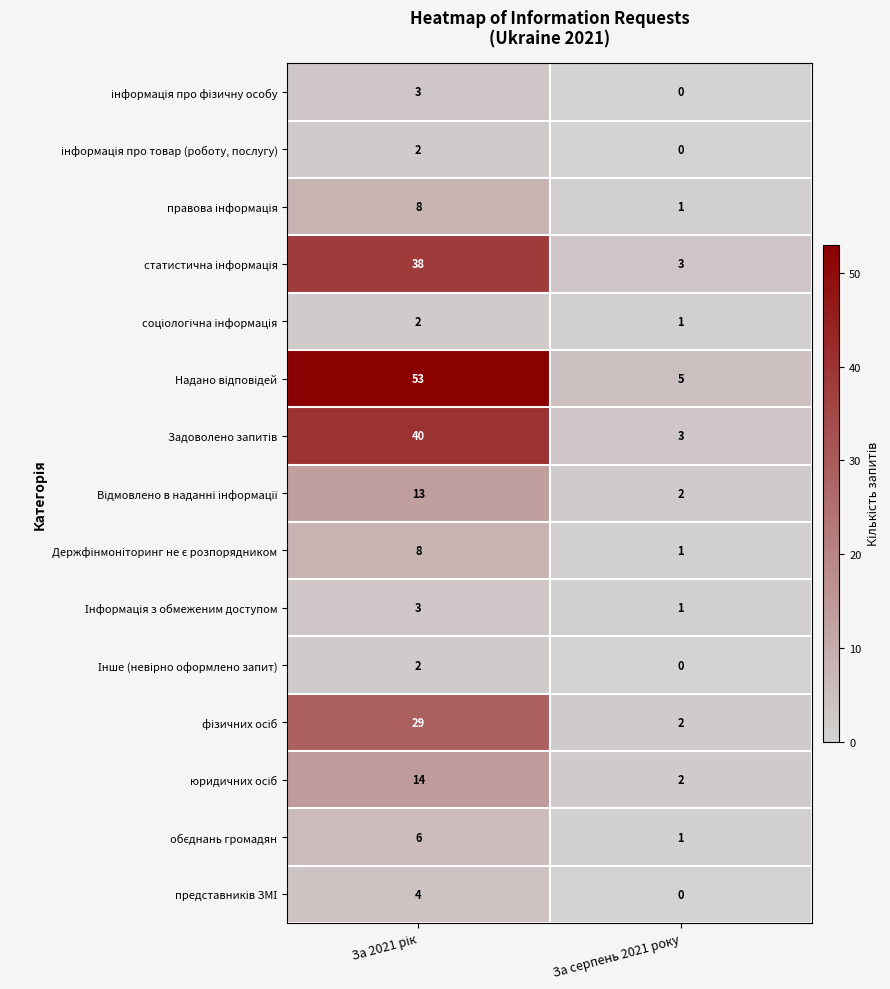

Which label corresponds to the smallest value in the chart?

За серпень 2021 року